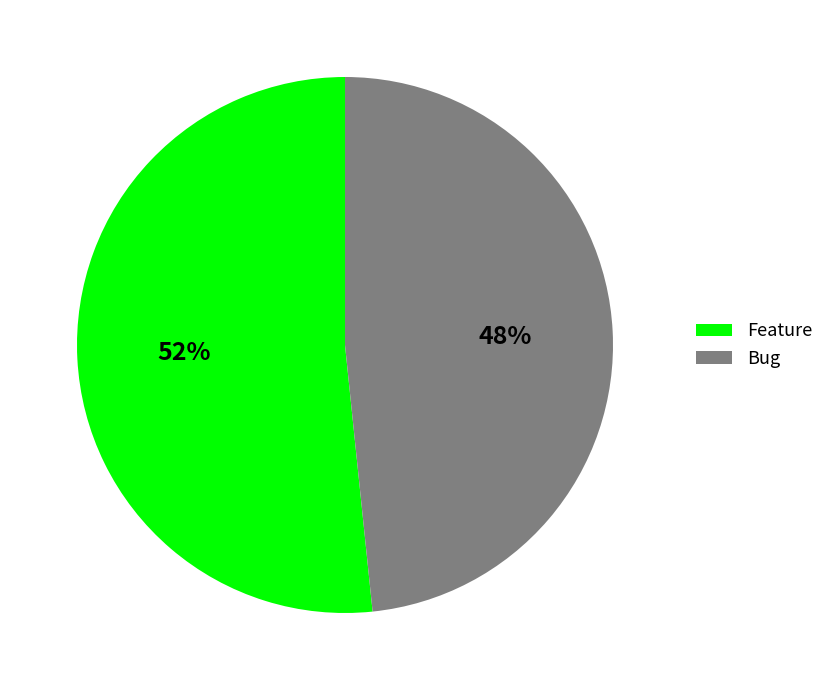

To the nearest percent, what percentage of the pie is Bug?

48%